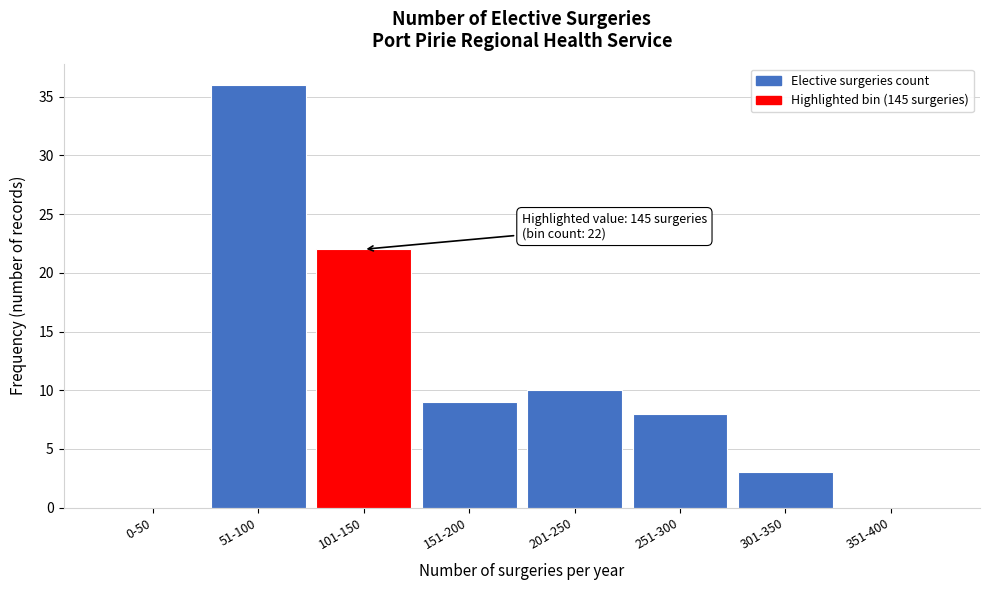

Reading left to right, transcribe all the data shown in this chart.

0-50=0	51-100=36	101-150=22	151-200=9	201-250=10	251-300=8	301-350=3	351-400=0